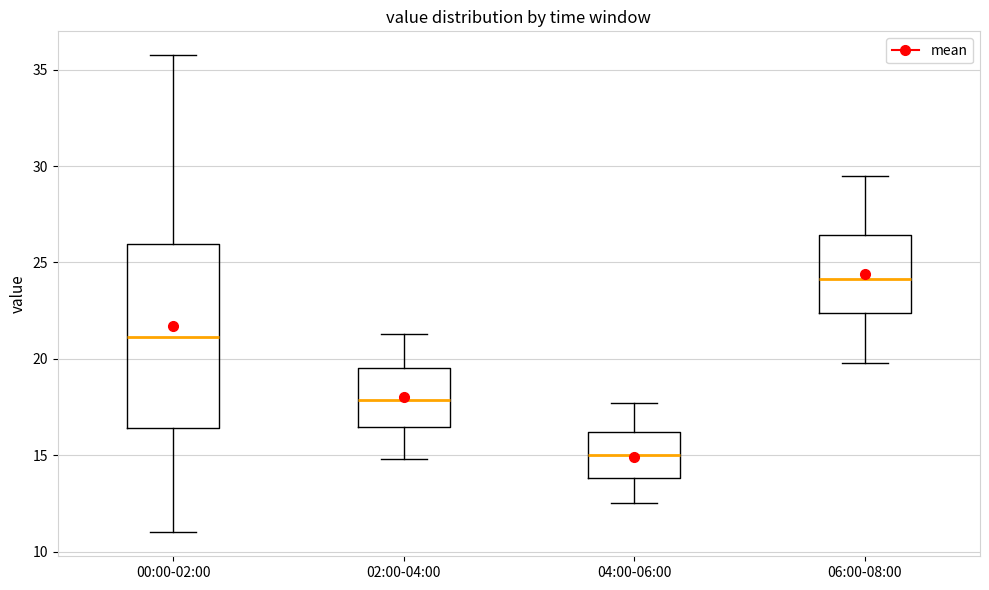

Reading left to right, read every box against the y-axis: the position of its median line, the range the box covers, and the ends of its whiskers. The values are not printed on the chart, so give them approximately, as read against the axis.

00:00-02:00: median 21.0, box 16.5 to 26.0, whiskers 11.0 to 36.0
02:00-04:00: median 18.0, box 16.5 to 19.5, whiskers 15.0 to 21.5
04:00-06:00: median 15.0, box 14.0 to 16.0, whiskers 12.5 to 17.5
06:00-08:00: median 24.0, box 22.5 to 26.5, whiskers 20.0 to 29.5